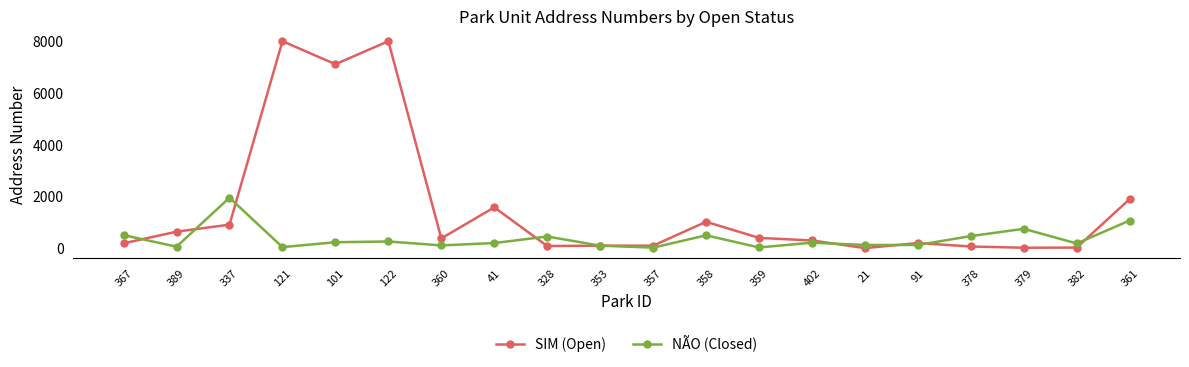

At how many categories does at least one series exceed 3717?

3